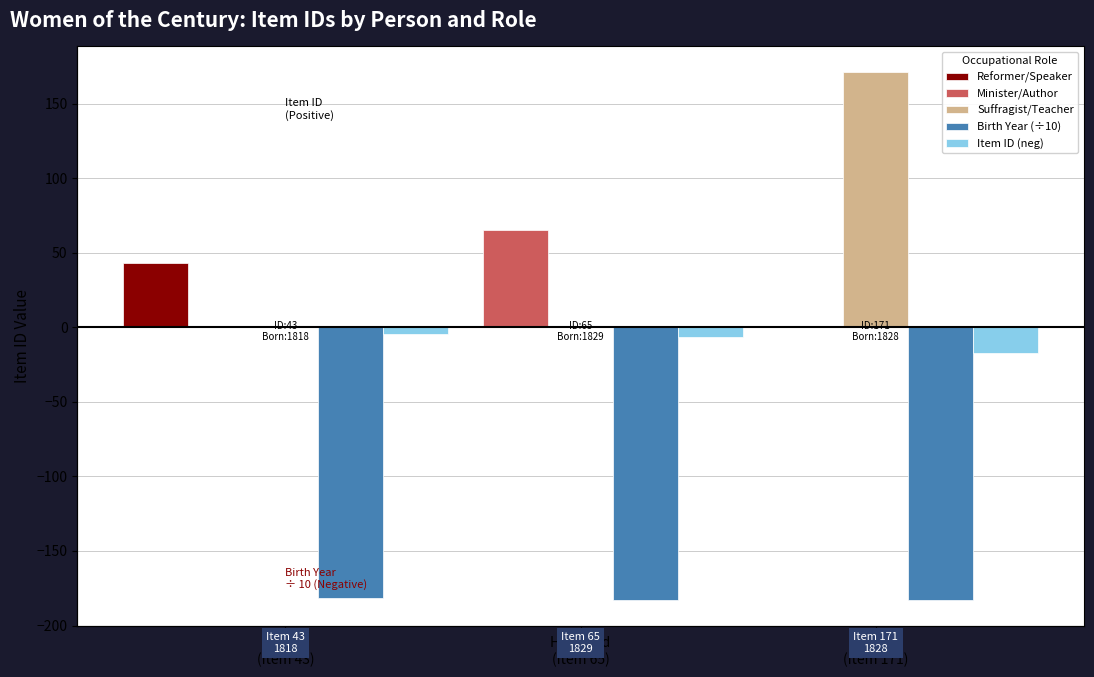

Is the value of Suffragist/Teacher at Stone
(Item 43) greater than the value of Minister/Author at Hanaford
(Item 65)?

No